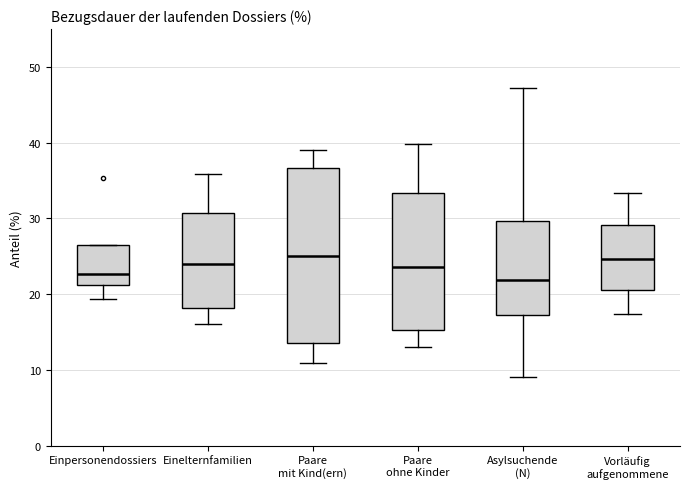

Which box is the tallest, from its lower edge to its upper edge?

Paare mit Kind(ern)